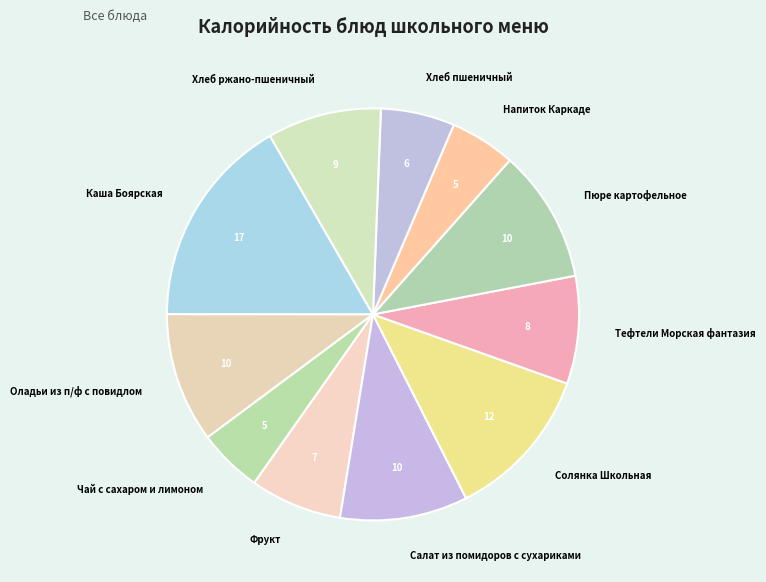

Is the sum of Напиток Каркаде and Фрукт greater than half?

No